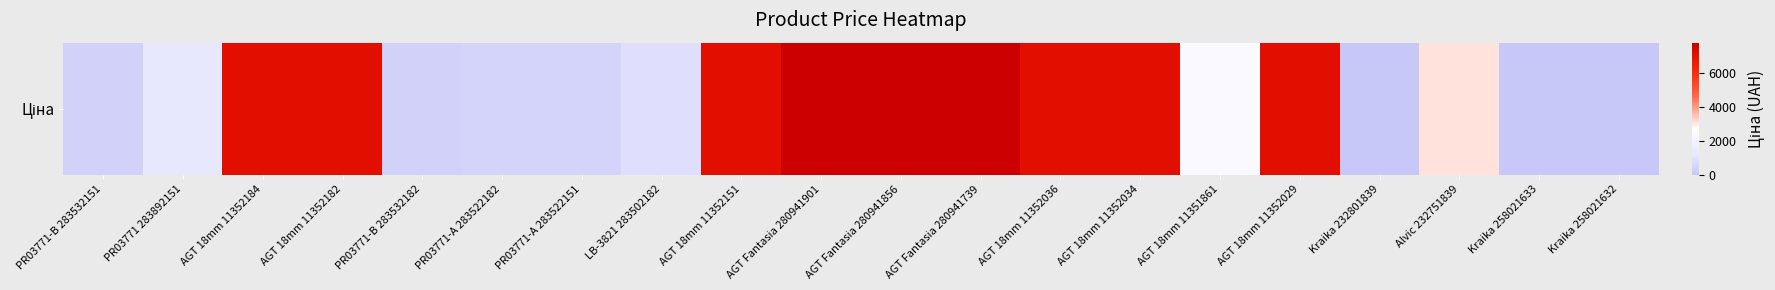

At which label does the data first exceed 3091?

AGT 18mm 11352184